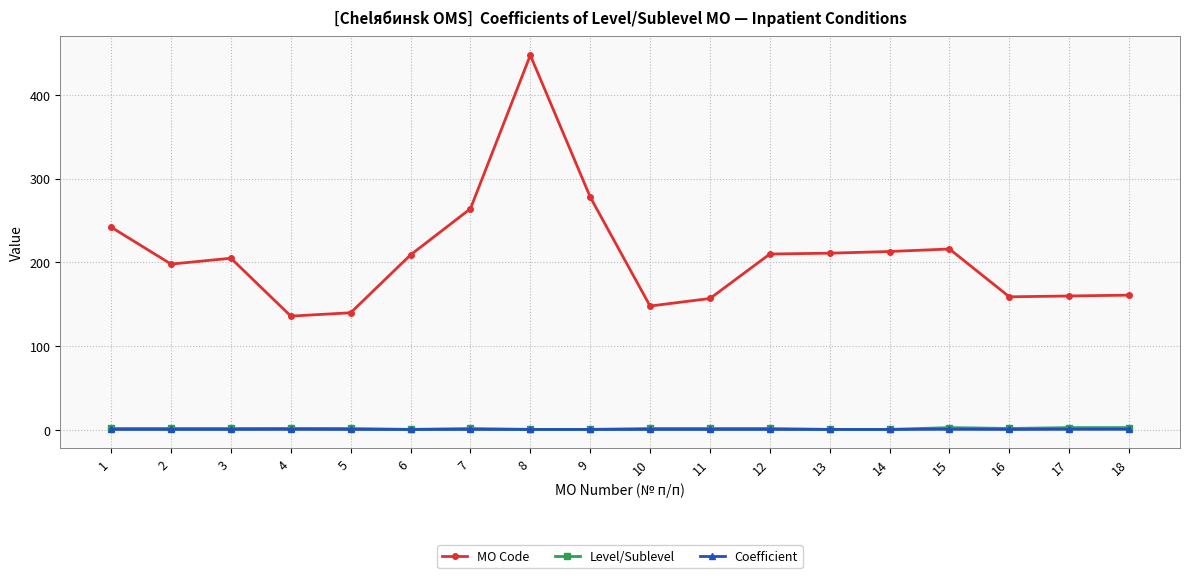

At which category is the sum across all series the highest?

8